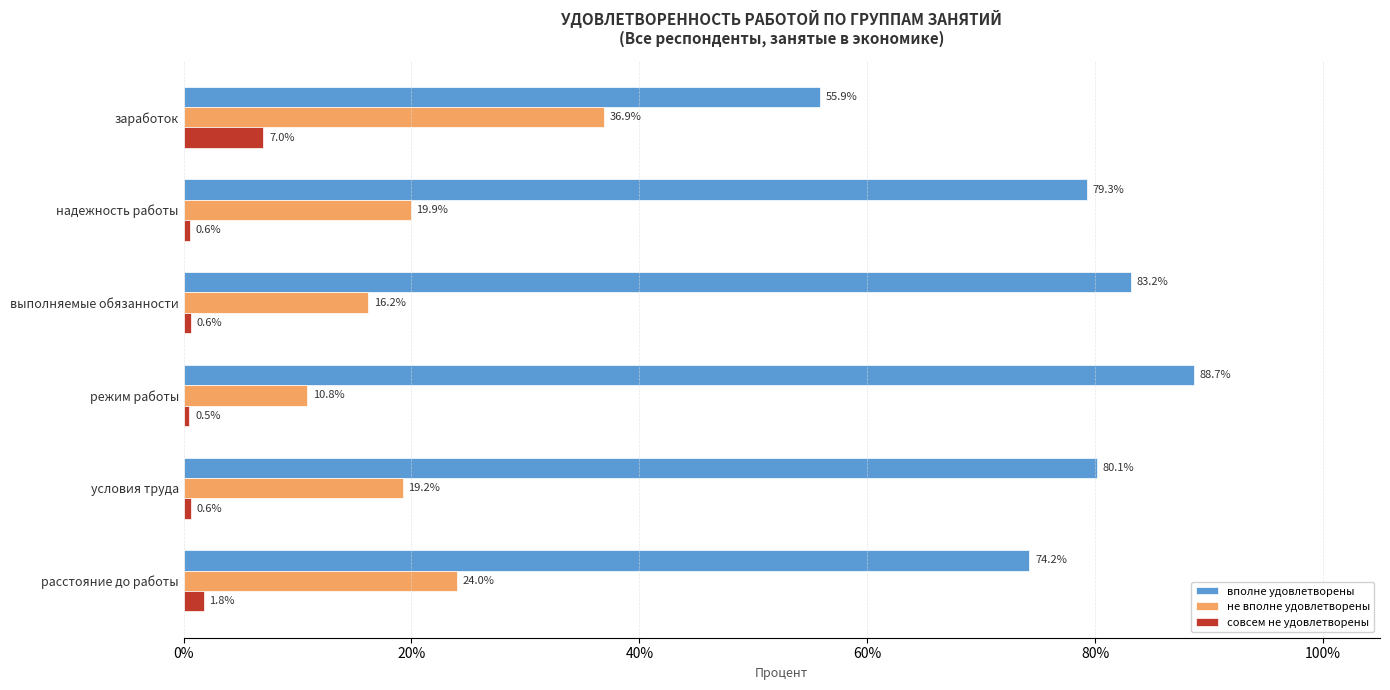

At how many categories does at least one series exceed 62?

5